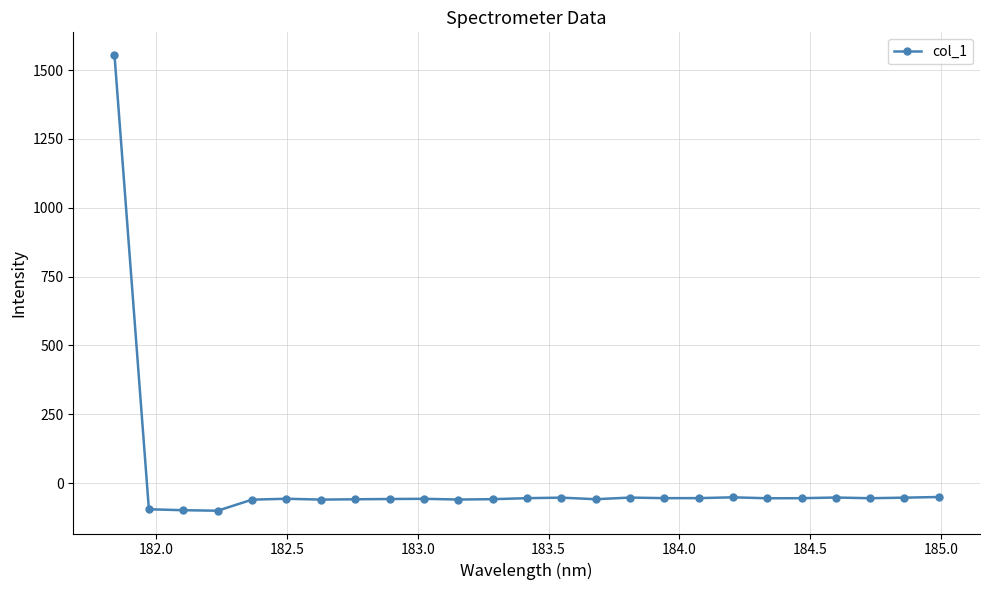

How many positive values are there?

1